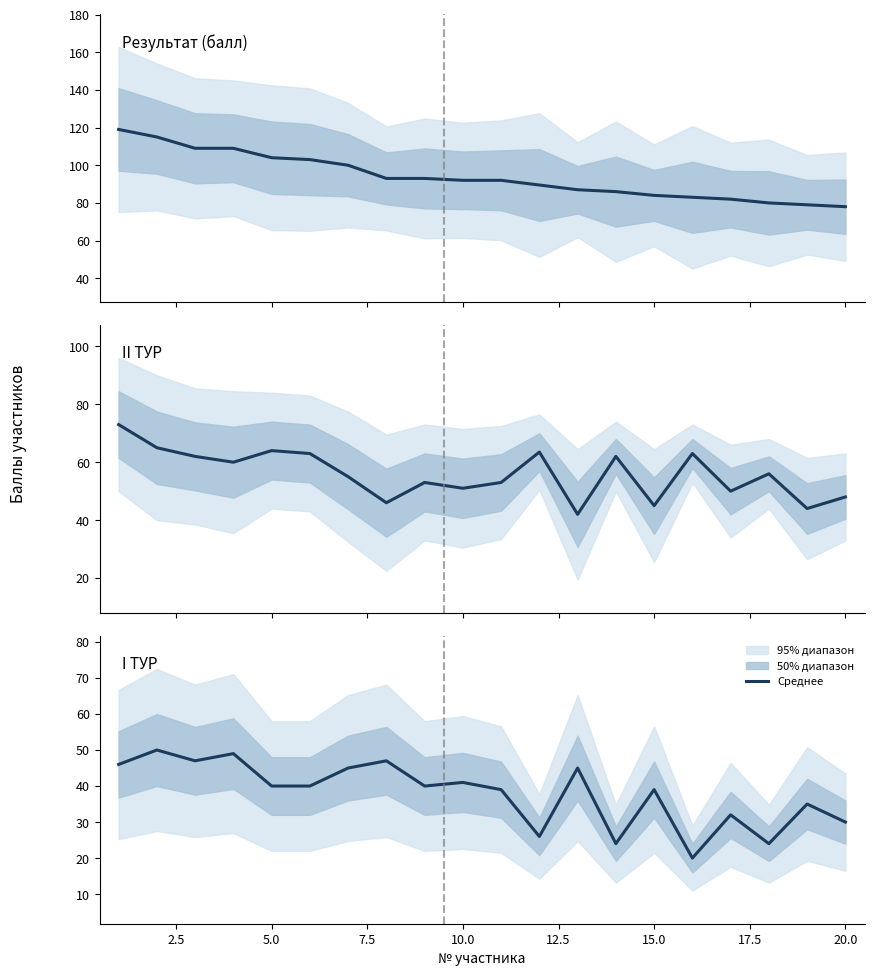

Which has a higher value, 15 or 4?

4